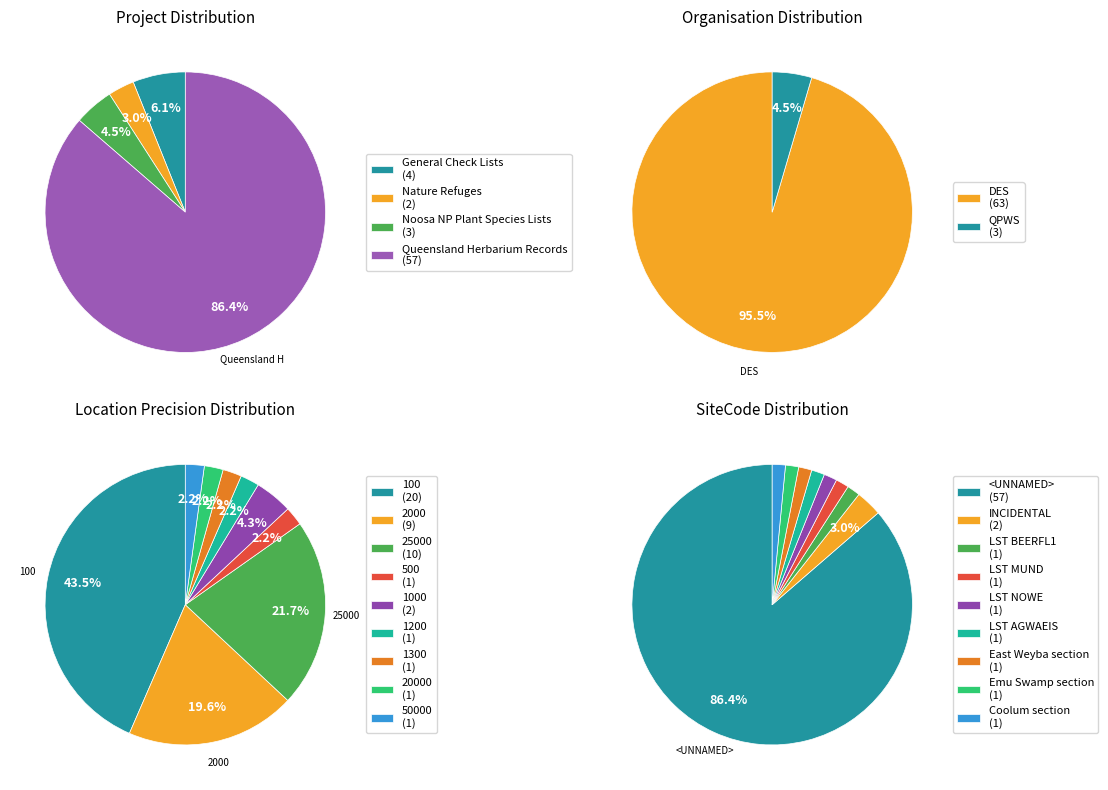

Which category accounts for the majority?

DES